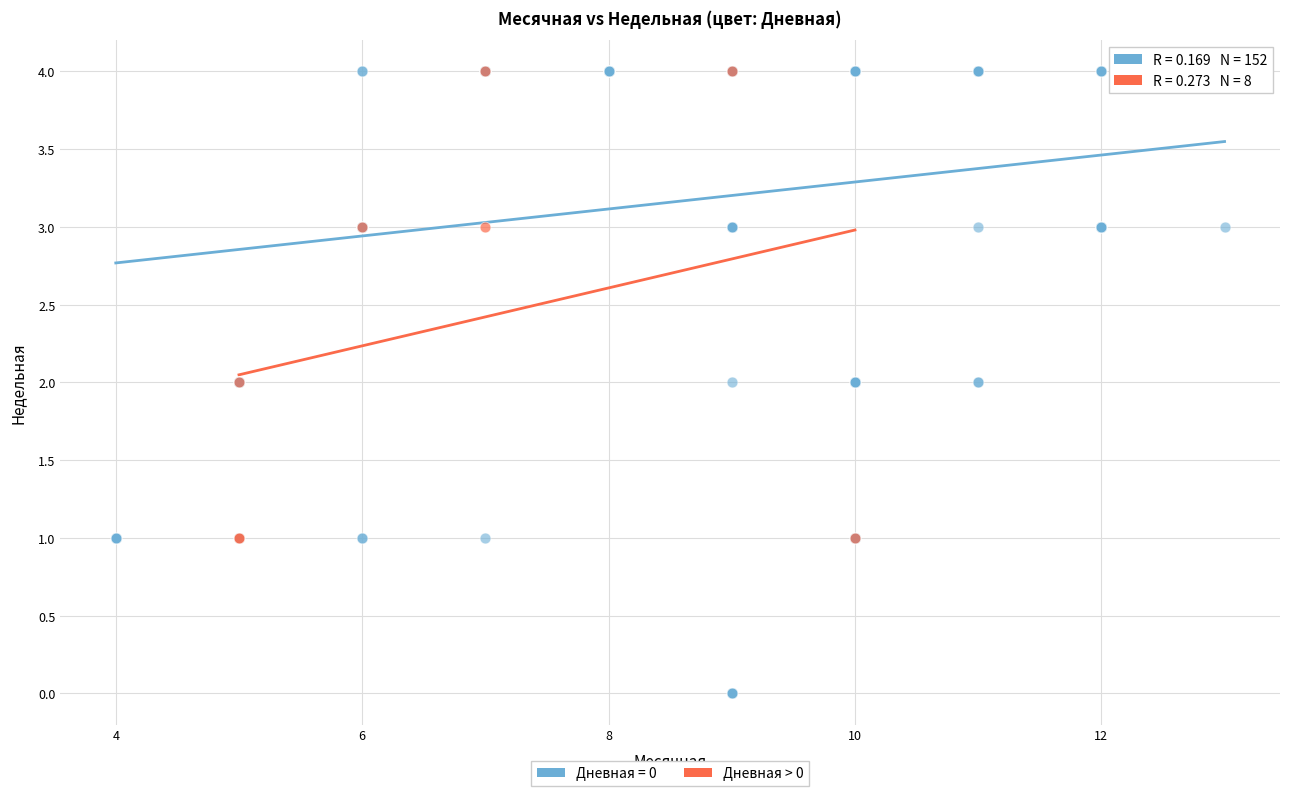

Which series contains the lowest Y value?

Дневная = 0